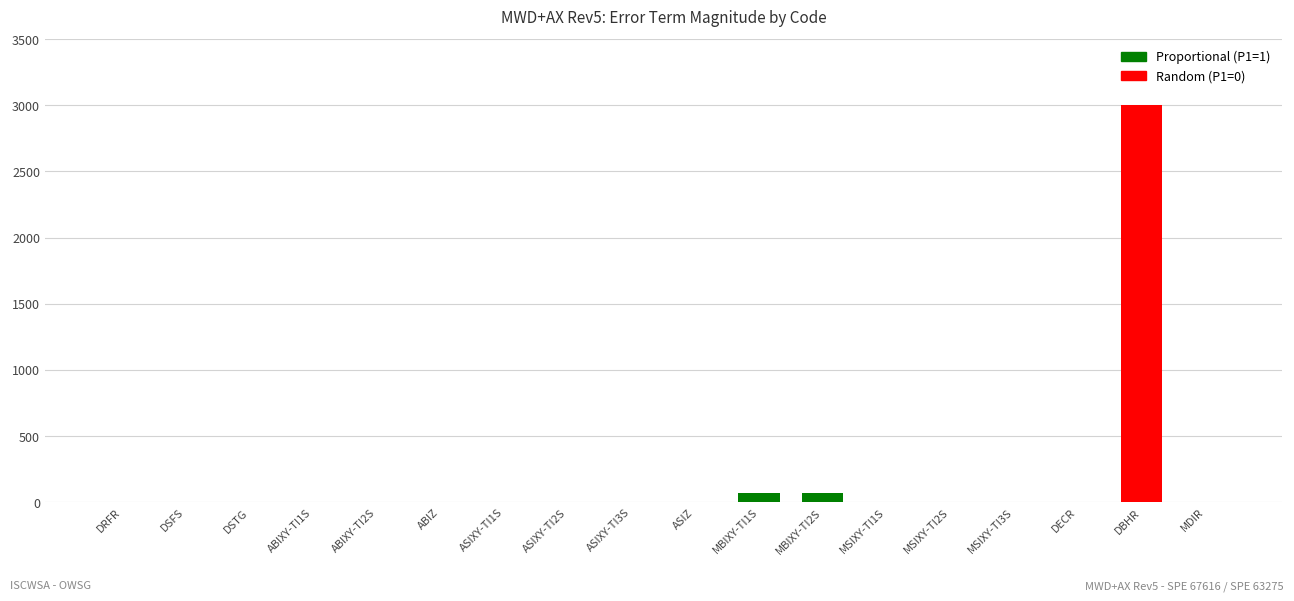

At which category does the chart reach its peak across all series?

DBHR